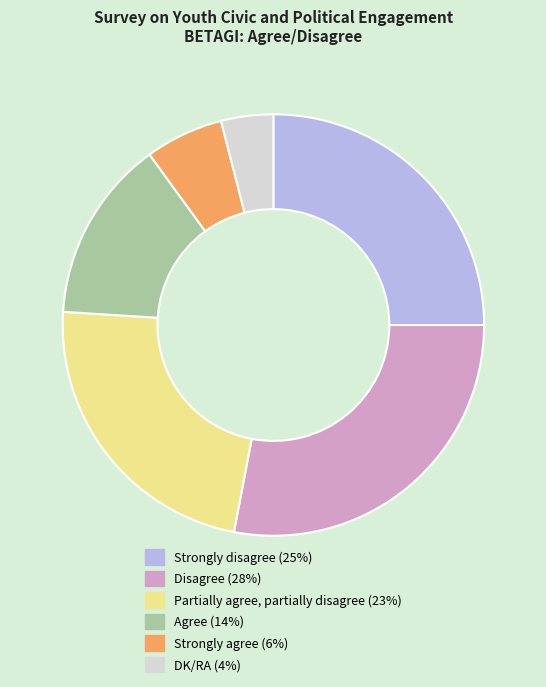

Rank the categories by value from lowest to highest.

DK/RA, Strongly agree, Agree, Partially agree, partially disagree, Strongly disagree, Disagree